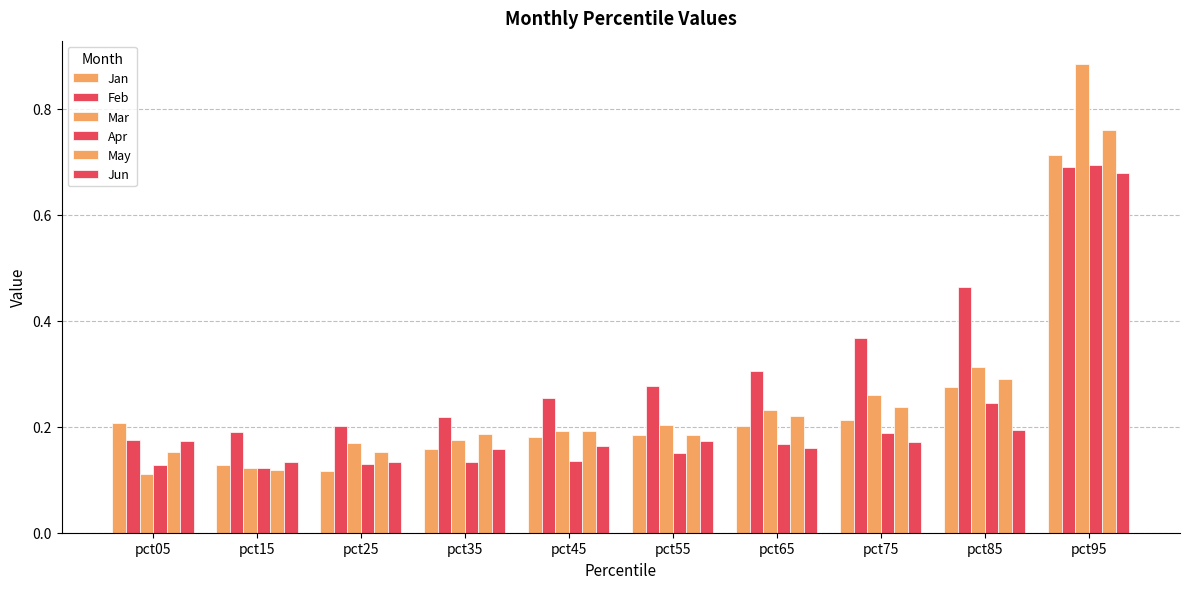

Which category has the highest value across all series?

pct95